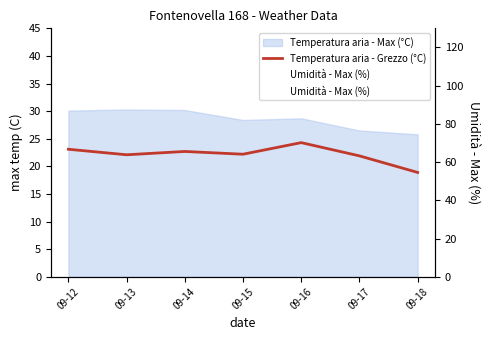

What is the difference between the second highest and minimum values in the Umidità - Max (%) series?

17.0